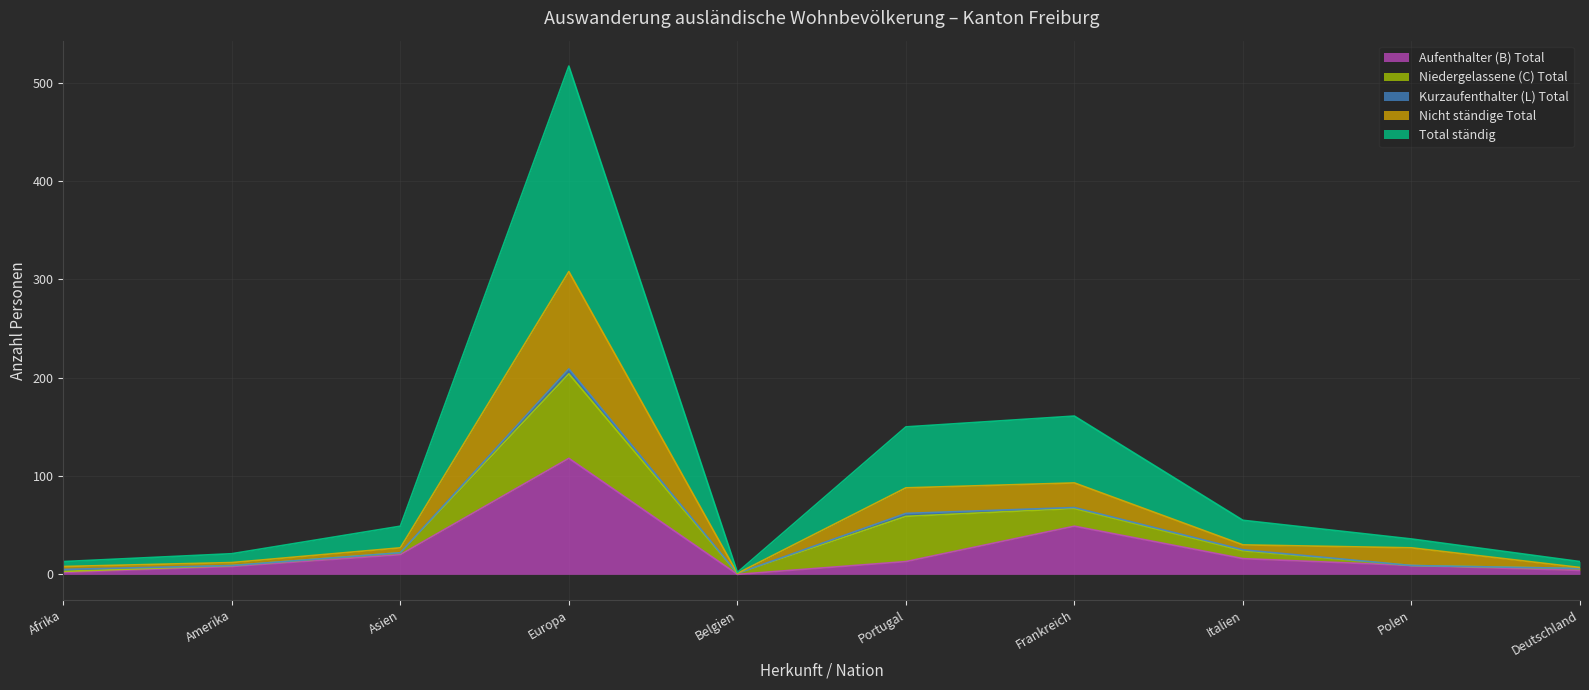

Which category has the highest value in the Aufenthalter (B) Total series?

Europa